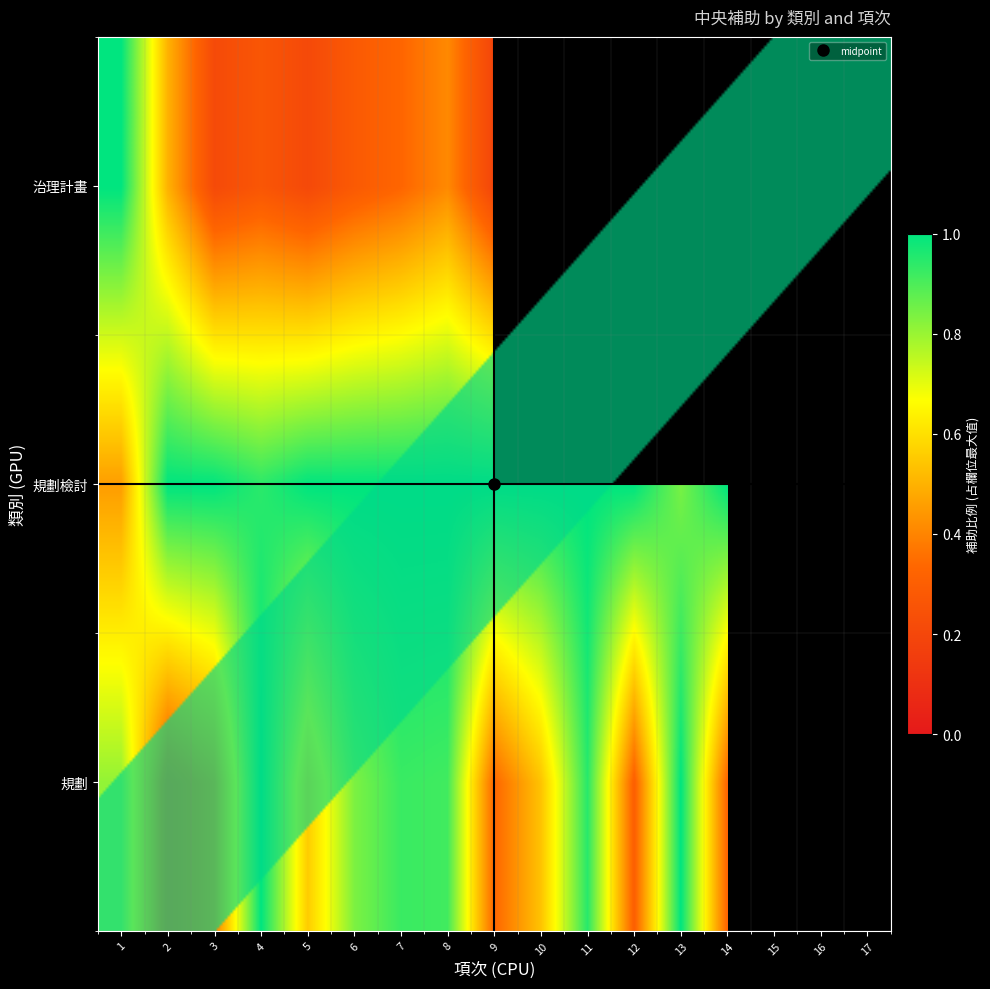

What is the maximum value shown in the chart?

1.0